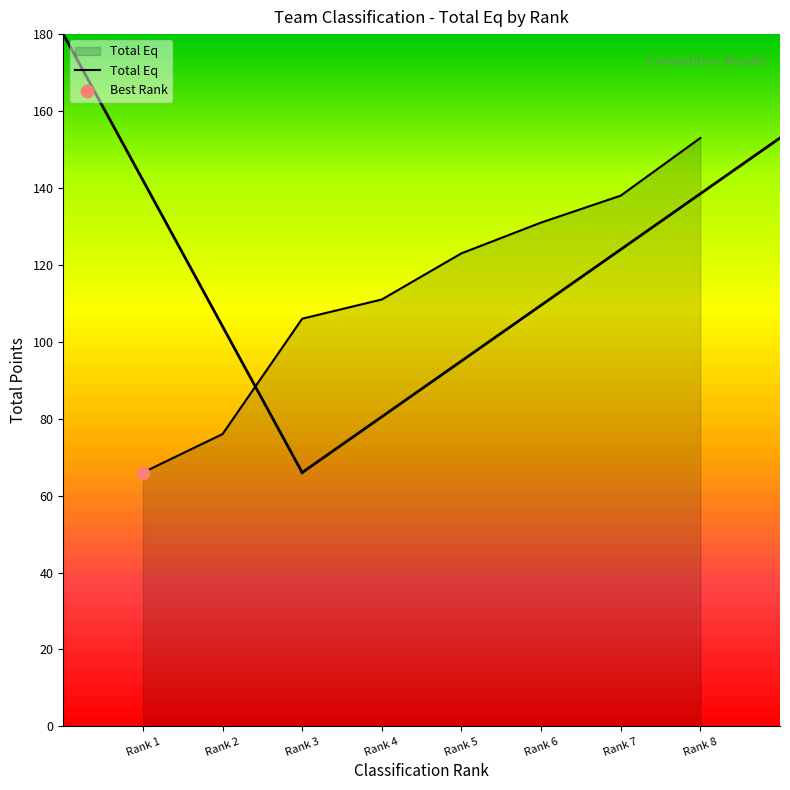

What is the ratio of the value at Rank 2 to the value at Rank 6?

0.6